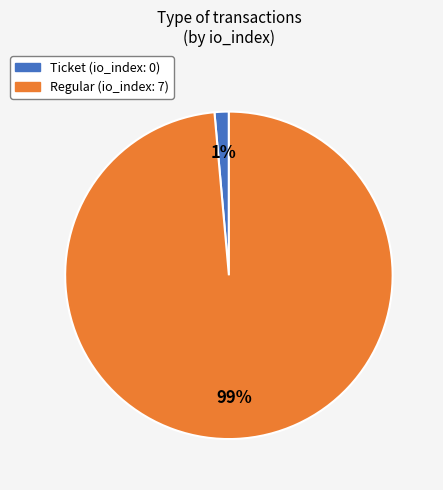

Is there a majority slice in this chart?

Yes